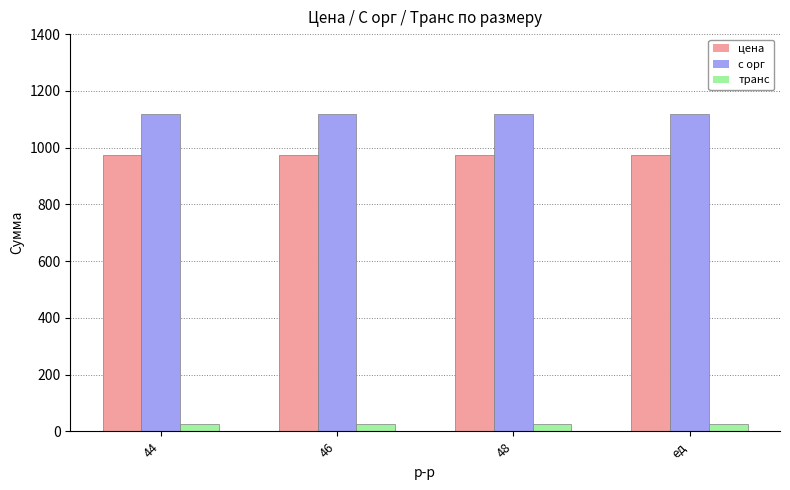

What is the minimum value for с орг?

1120.1